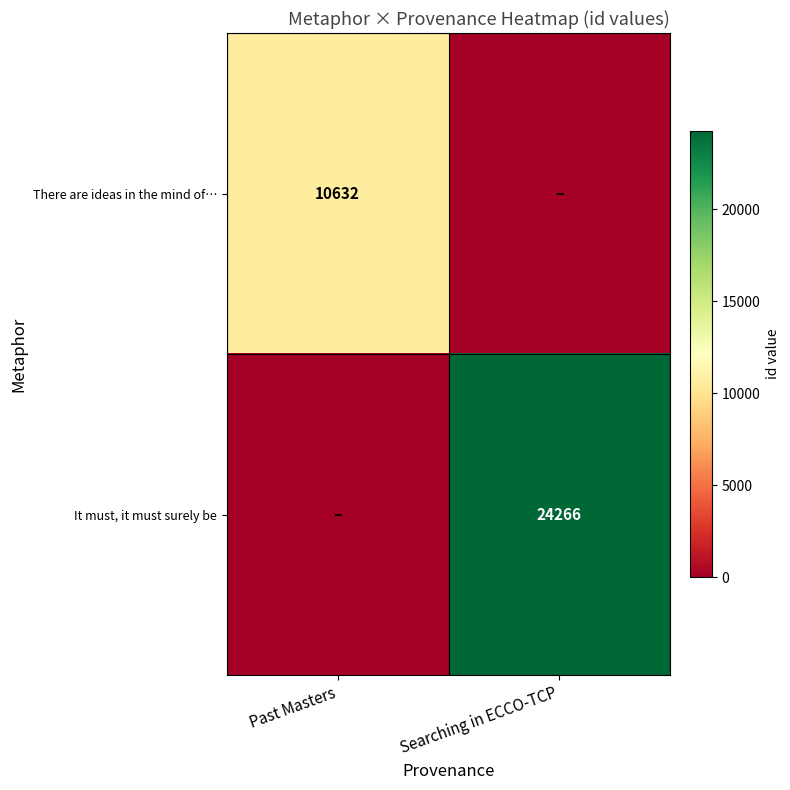

True or false: It must, it must surely be has a value of 36595 at Searching in ECCO-TCP.

False